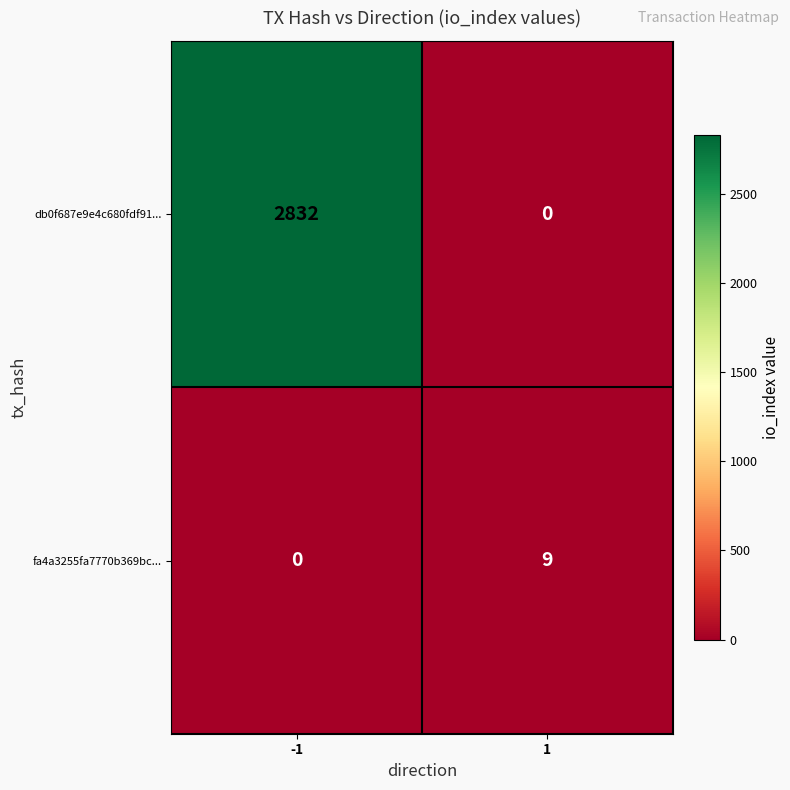

What is the sum of all fa4a3255fa7770b369bc... values?

9